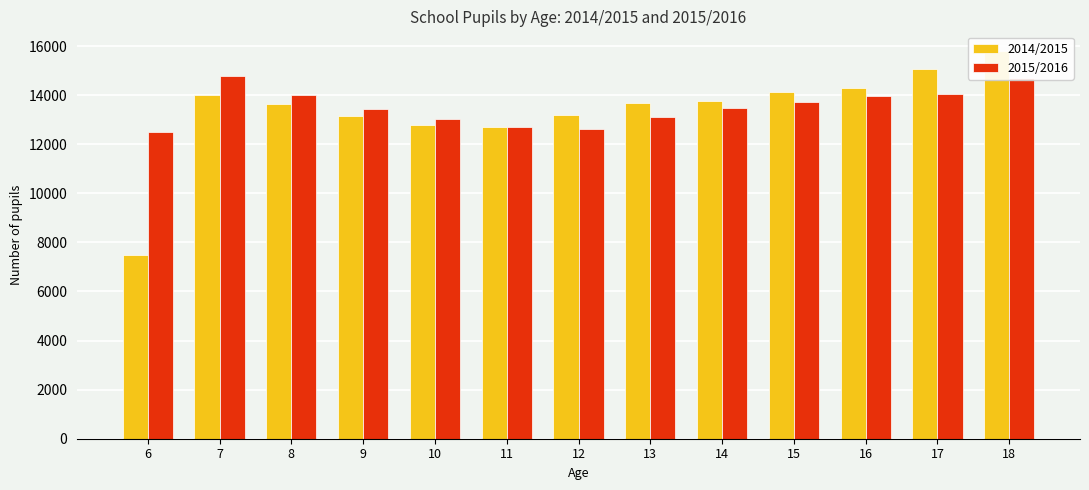

What is the difference between the maximum and minimum values in the 2014/2015 series?

8311